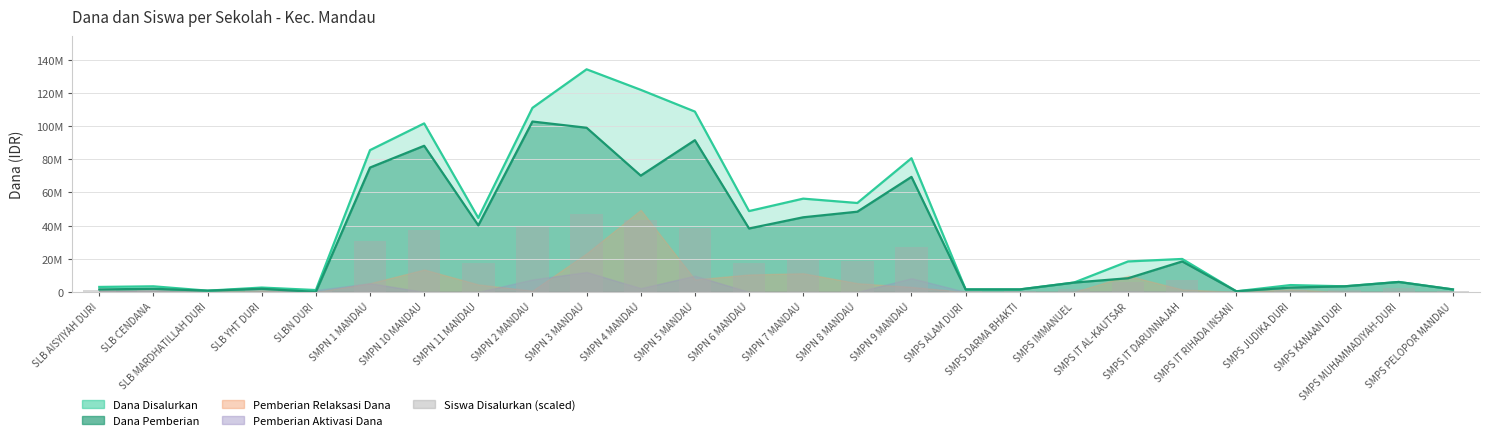

Count the number of categories in the chart.

26